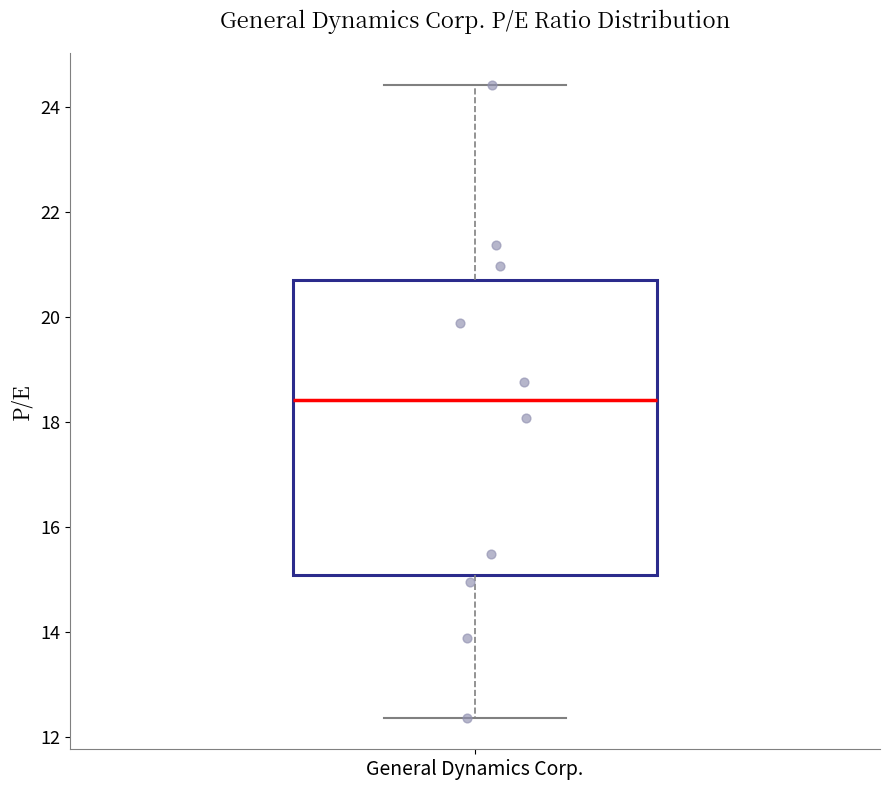

Read this box plot against the y-axis: the position of the median line, the range covered by the box, and the ends of both whiskers. The values are not printed on the chart, so give them approximately, as read against the axis.

median 18.4, box 15.0 to 20.6, whiskers 12.4 to 24.4